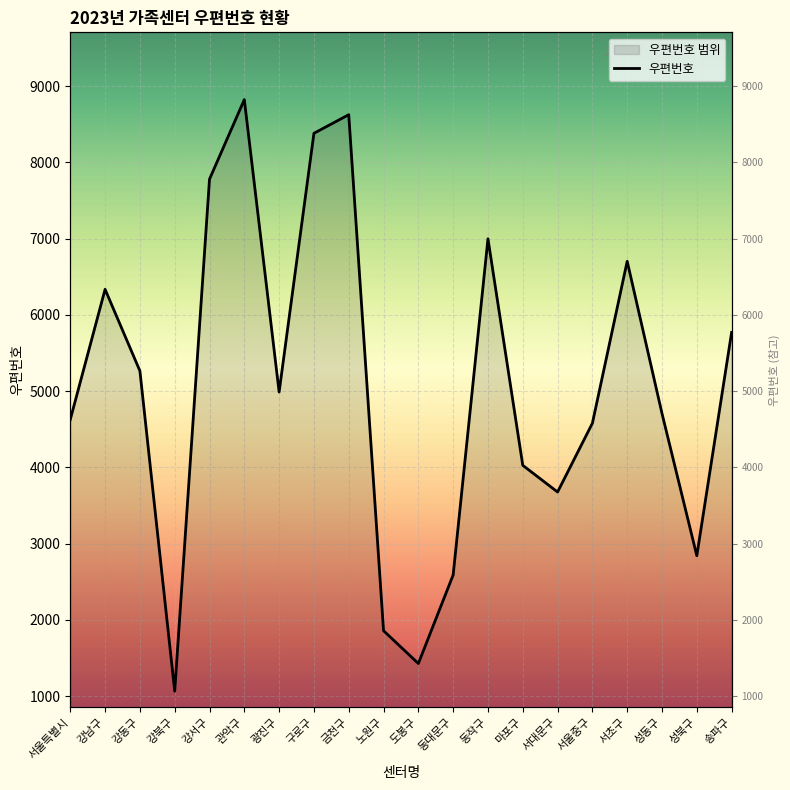

Reading right to left, what are all the values shown in this chart?

송파구=5771	성북구=2841	성동구=4707	서초구=6704	서울중구=4579	서대문구=3677	마포구=4027	동작구=6999	동대문구=2589	도봉구=1427	노원구=1857	금천구=8627	구로구=8383	광진구=4989	관악구=8825	강서구=7781	강북구=1064	강동구=5266	강남구=6336	서울특별시=4628